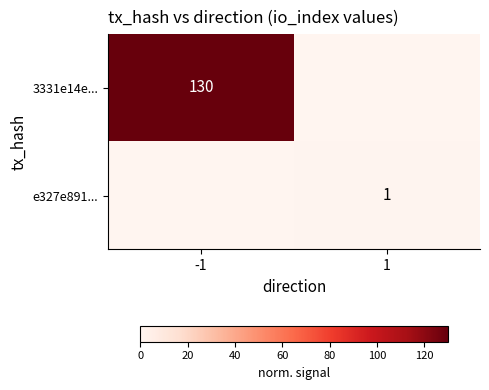

Is it true that 3331e14e... equals 130 at -1?

True